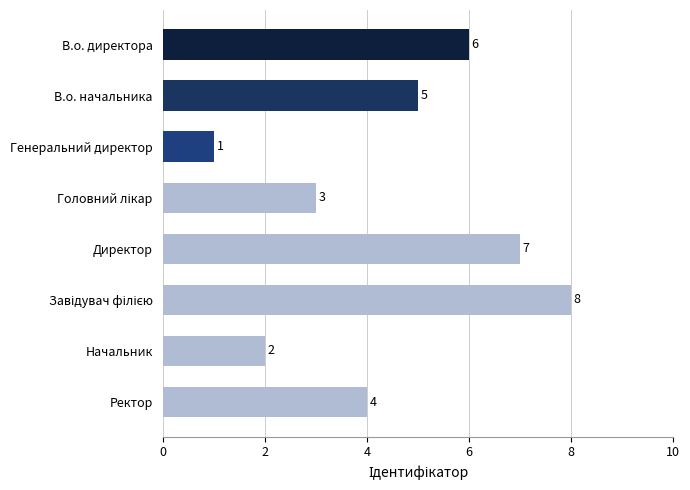

Which has a higher value, Генеральний директор or В.о. начальника?

В.о. начальника